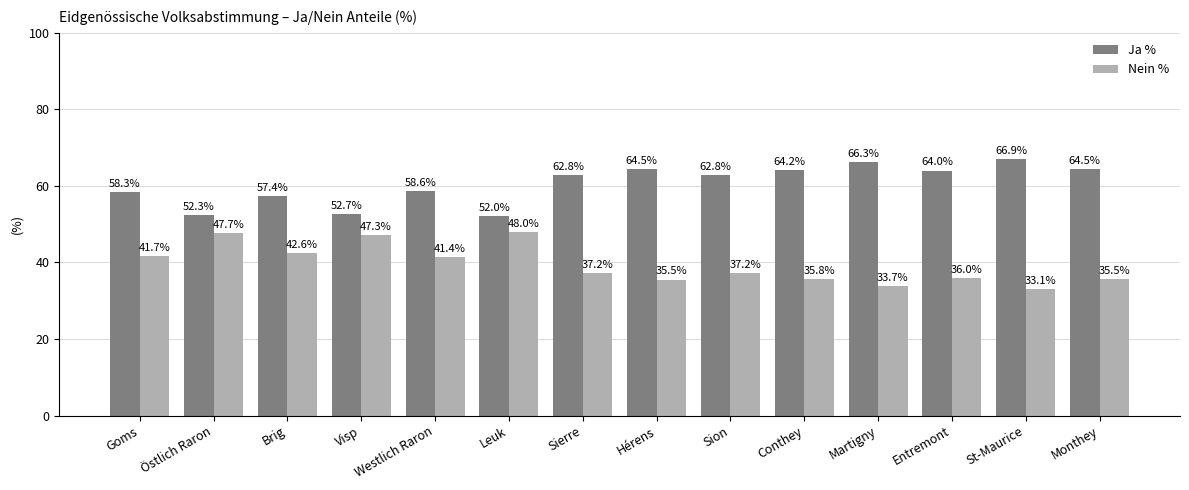

List the series in order of their overall mean, highest first.

Ja %, Nein %